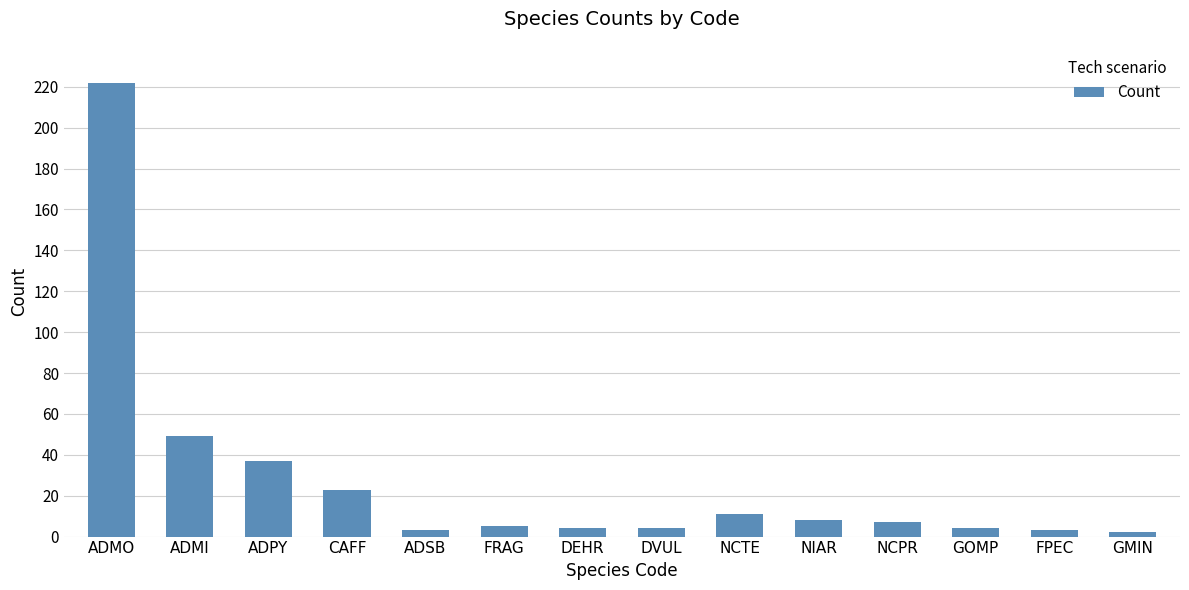

What is the sum of all values?

382